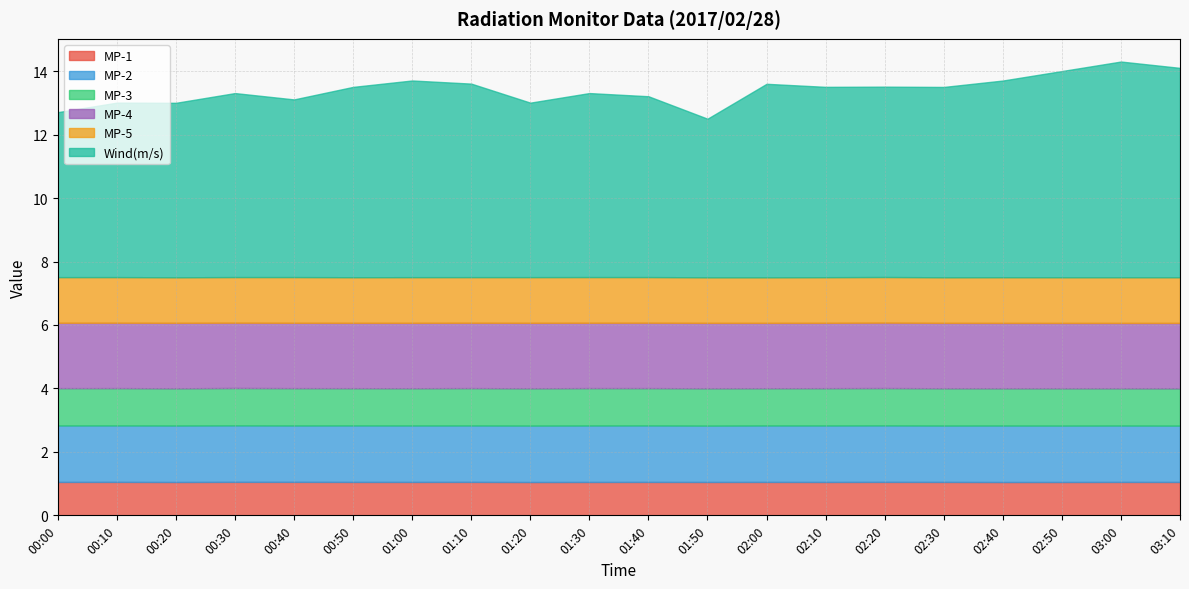

True or false: Wind(m/s) and MP-5 cross at least once.

False